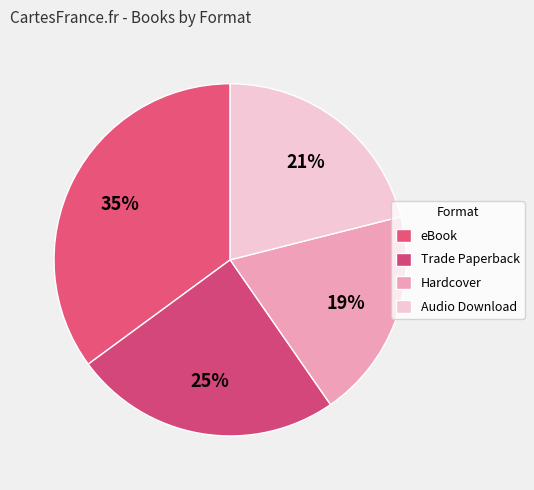

To the nearest percent, what percentage of the pie is Hardcover?

19%